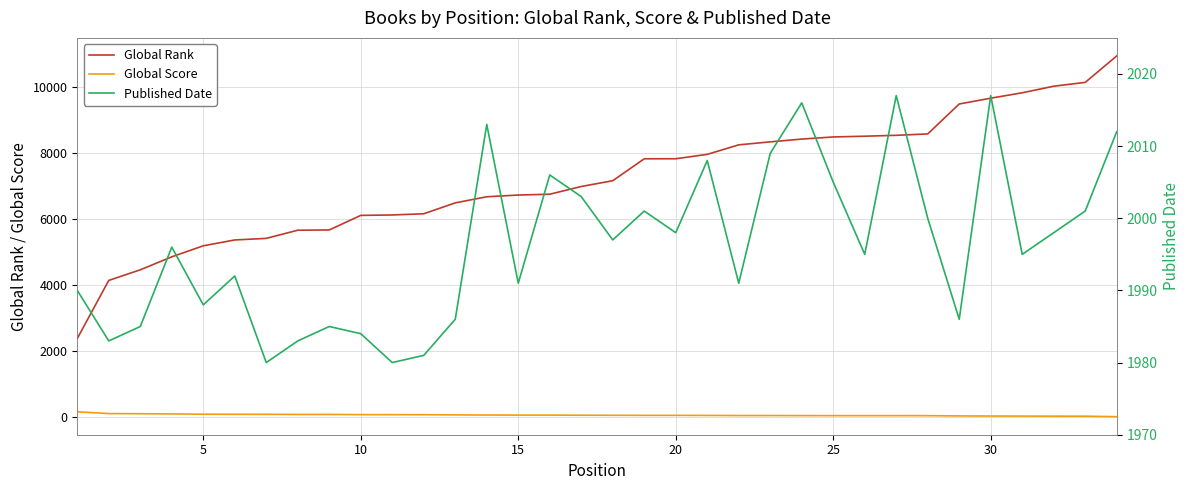

True or false: Published Date has more than 0 points higher than both neighbors.

True